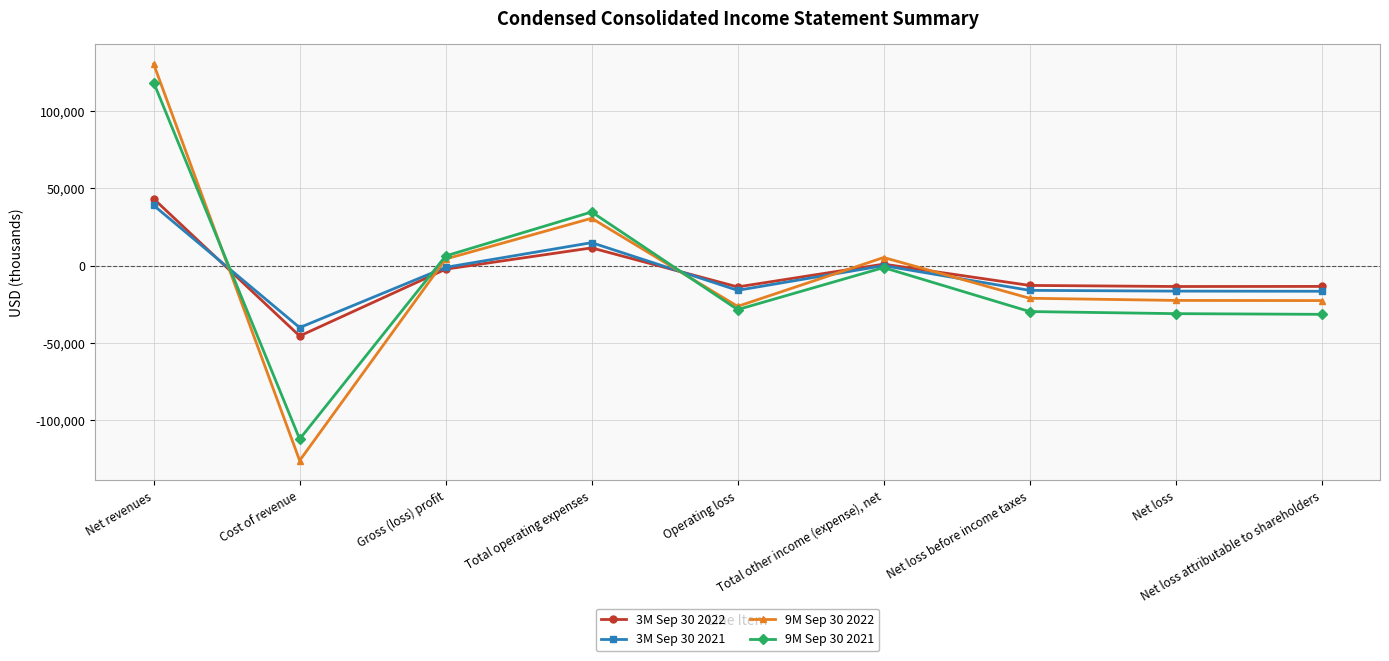

What are all the series names shown in the legend?

3M Sep 30 2022, 3M Sep 30 2021, 9M Sep 30 2022, 9M Sep 30 2021